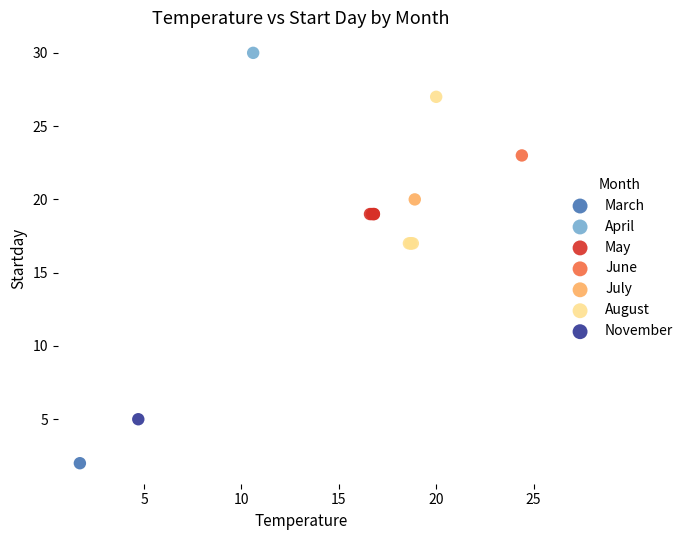

What are all the series names shown in the legend?

March, April, May, June, July, August, November